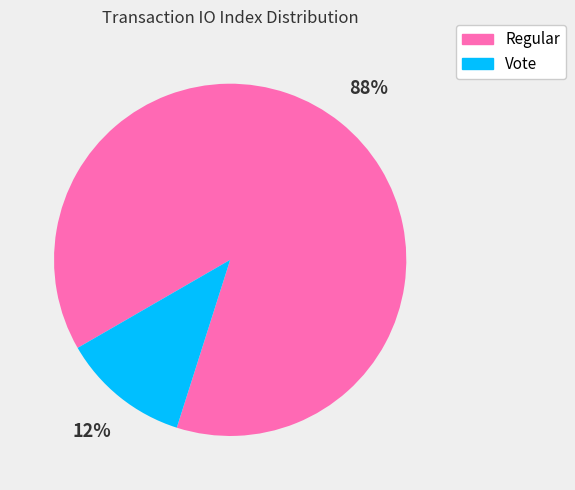

What is the majority slice?

Regular